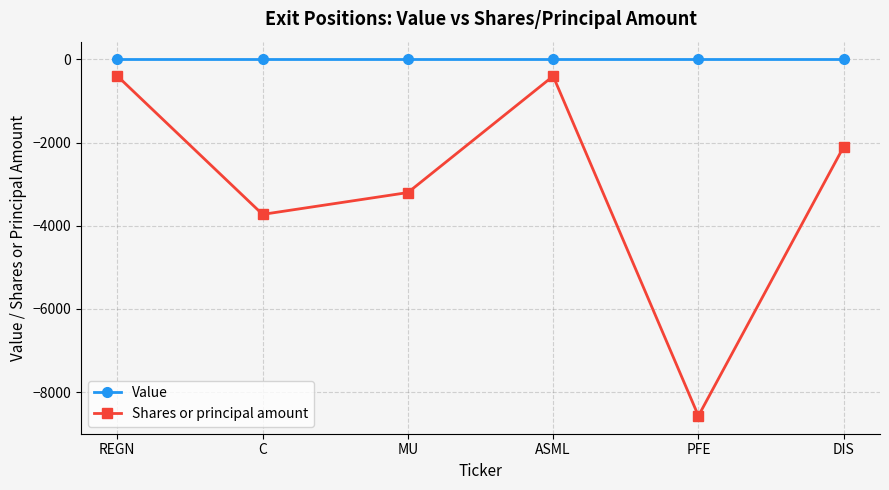

List the series in order of their peak value, highest first.

Value, Shares or principal amount